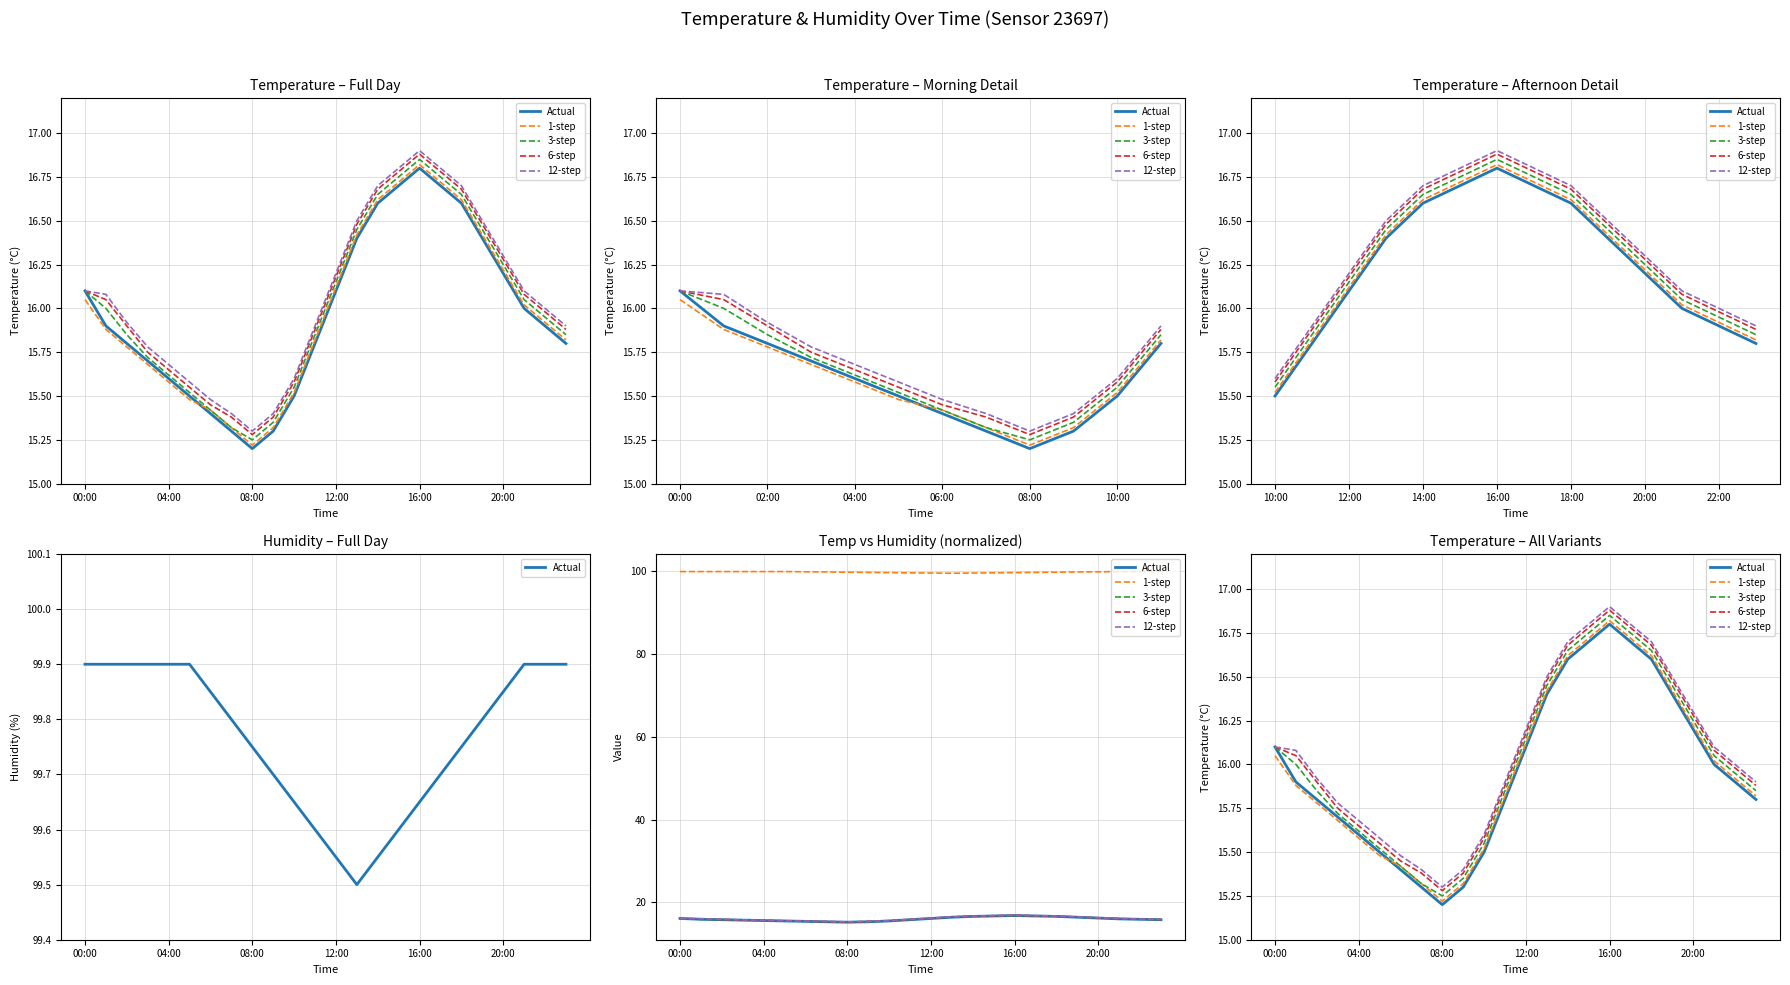

True or false: 6-step and 12-step intersect in this chart.

False